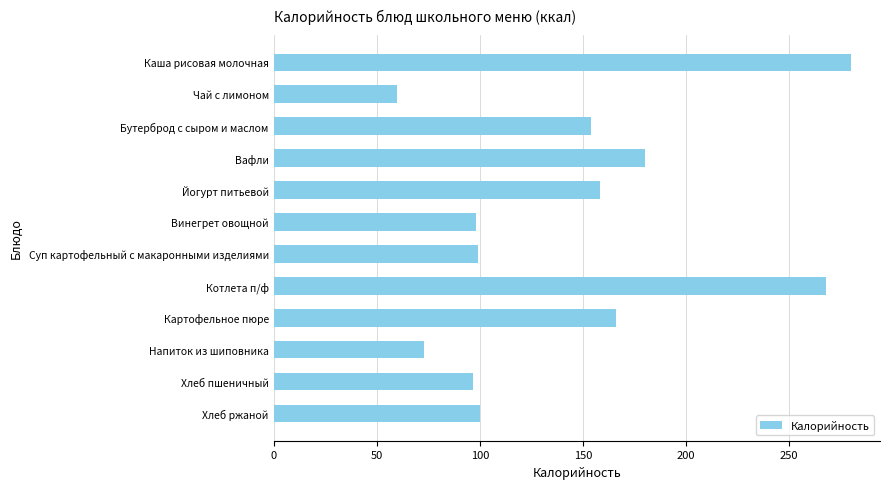

What is the sum of the values at Йогурт питьевой and Хлеб ржаной?

258.0